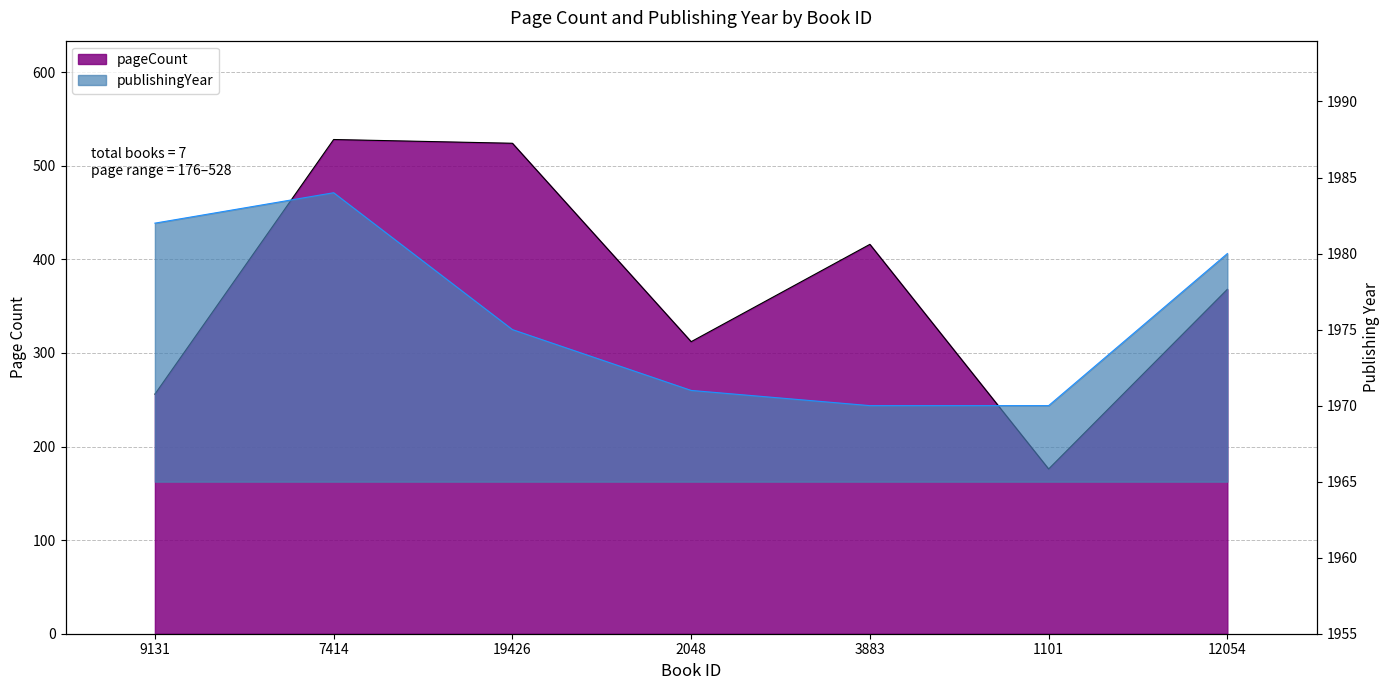

Which category has the lowest value across all series?

1101